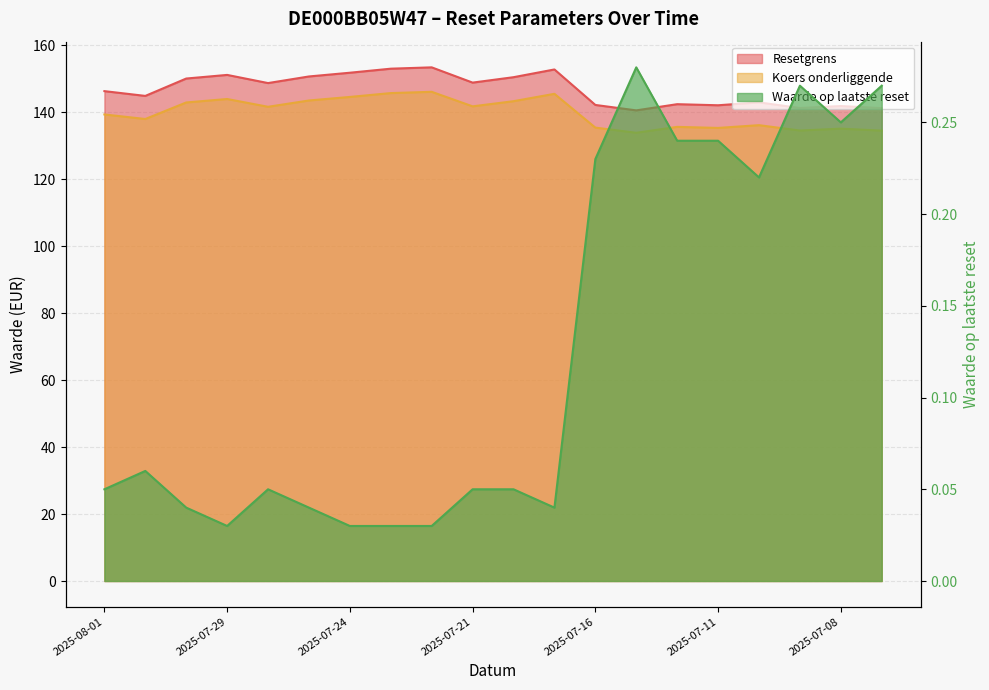

Is it true that Resetgrens equals 142.3 at 2025-07-14?

True